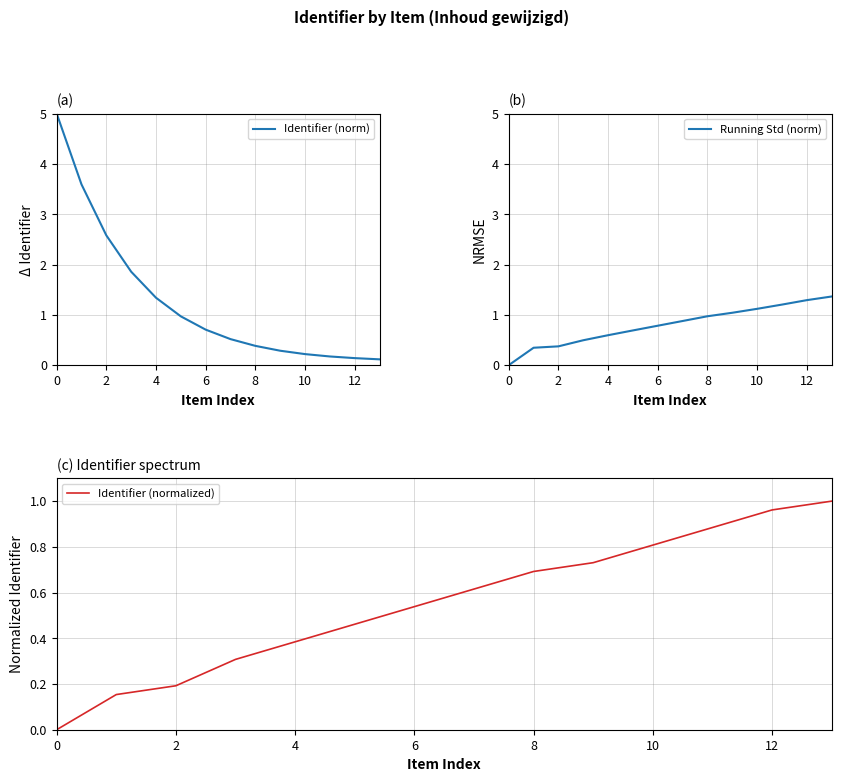

How many values in the Running Std (norm) series exceed 0?

13